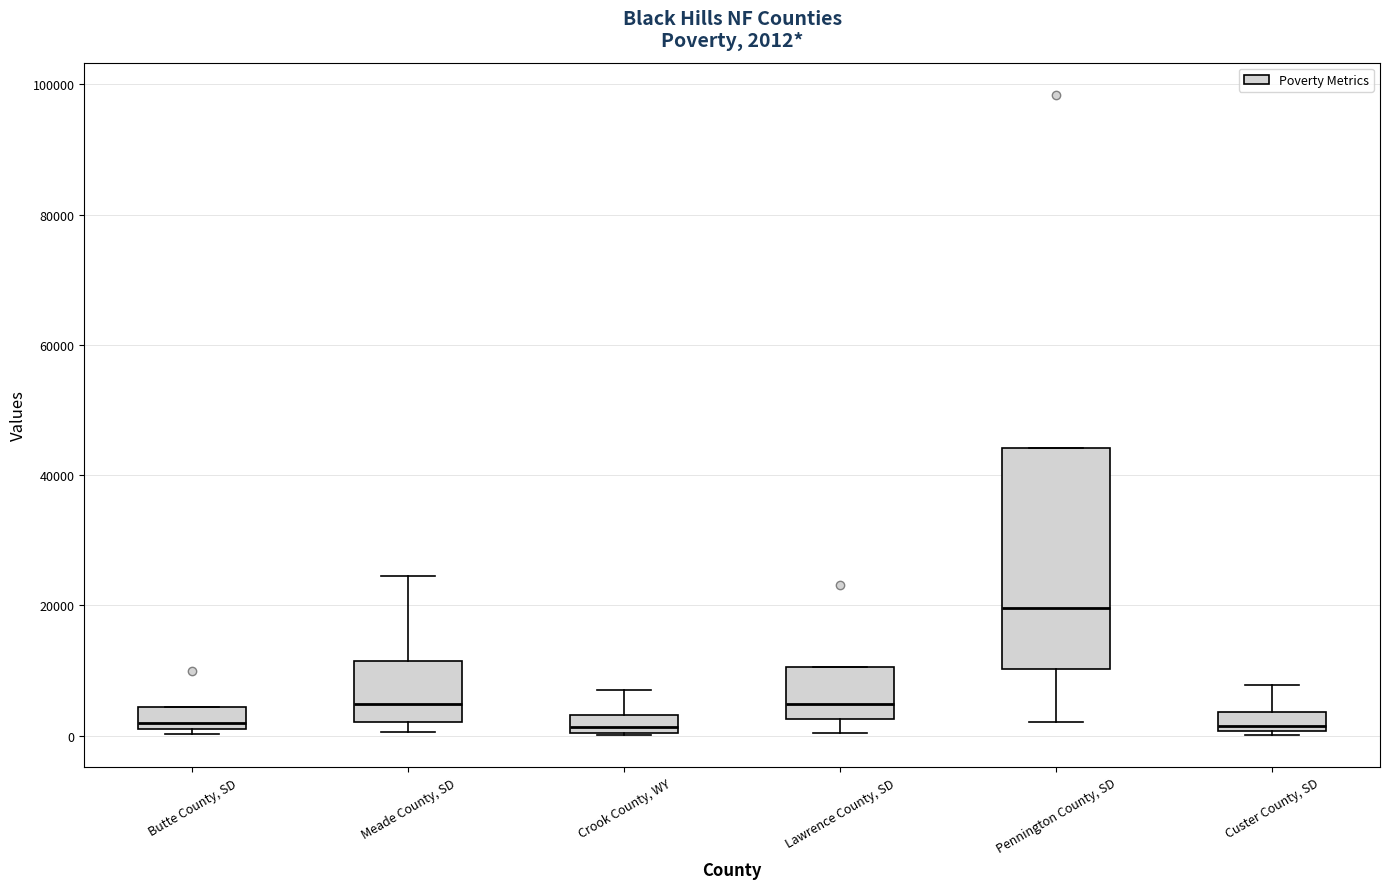

Comparing the boxes themselves (not the whiskers), which one is the tallest?

Pennington County, SD